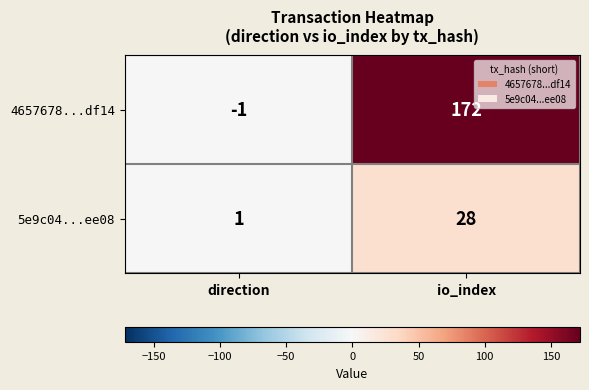

Where is 5e9c04...ee08 nearest to the value 14?

direction